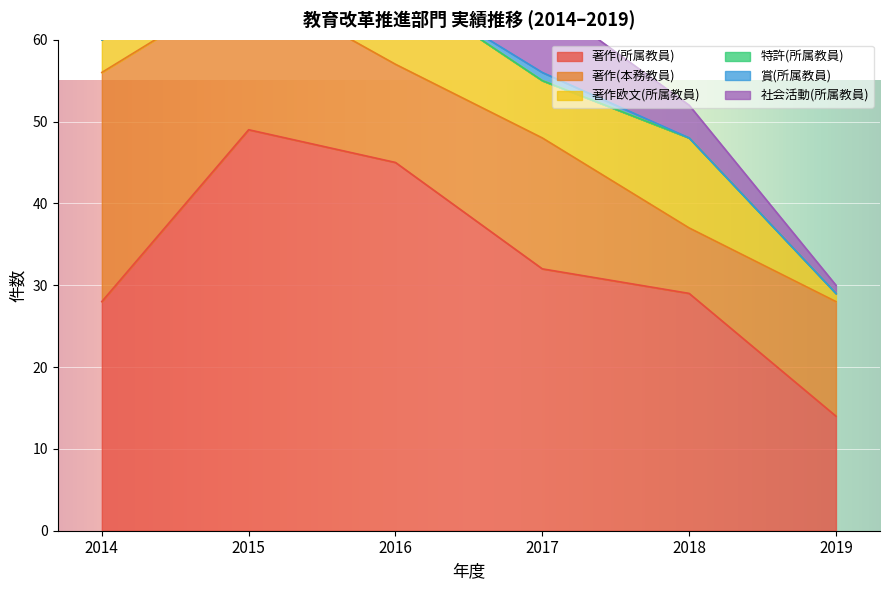

What is the total value across all series at 2019?

30